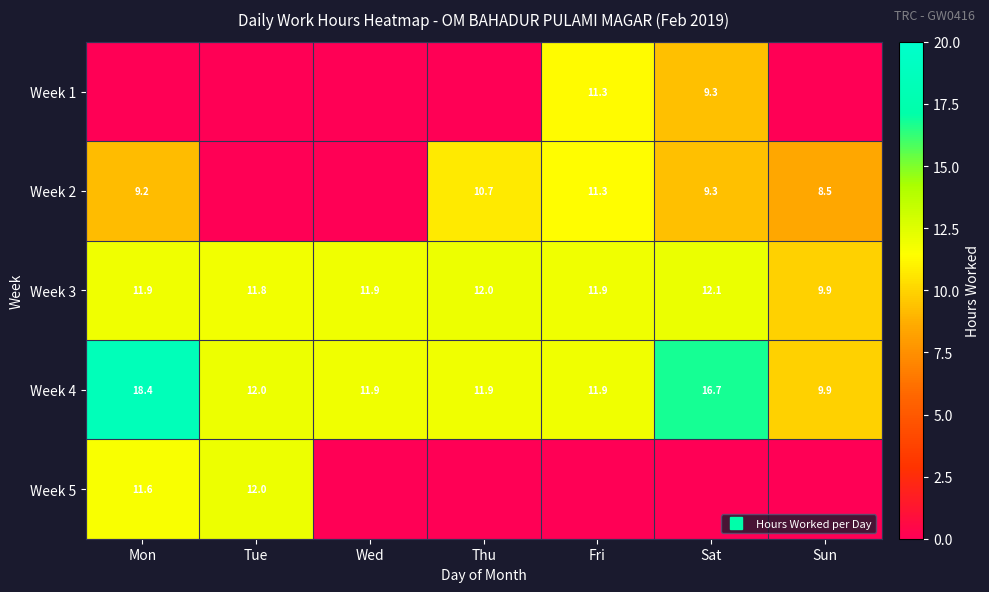

Count the number of data series in this chart.

5